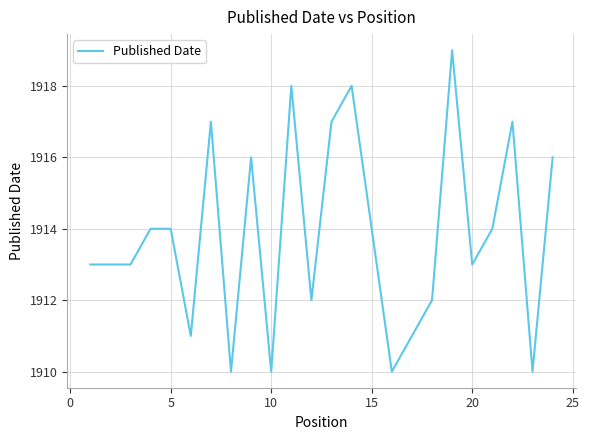

What is the maximum value shown in the chart?

1919